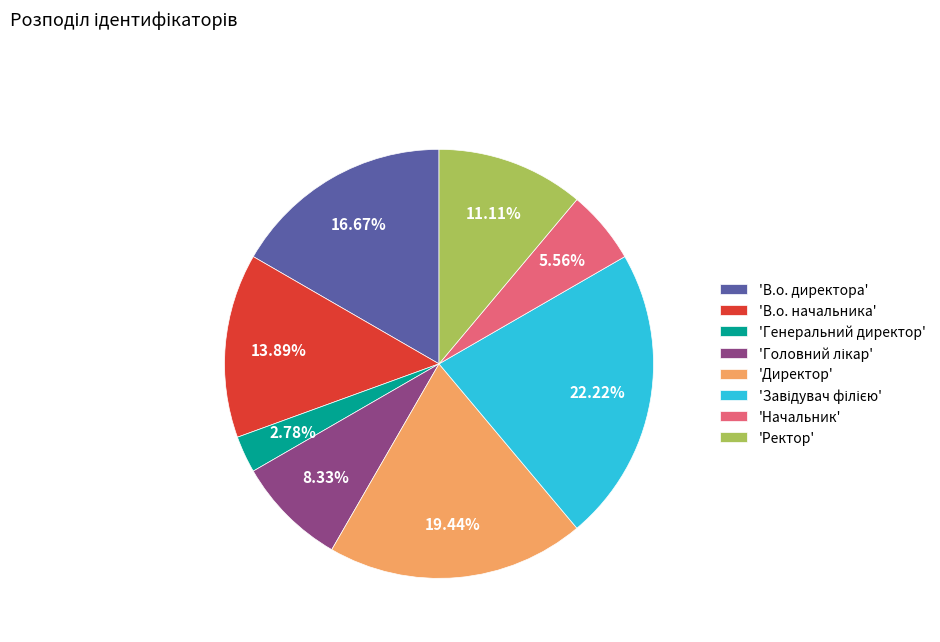

Combined, do 'Генеральний директор' and 'Ректор' account for over 50%?

No